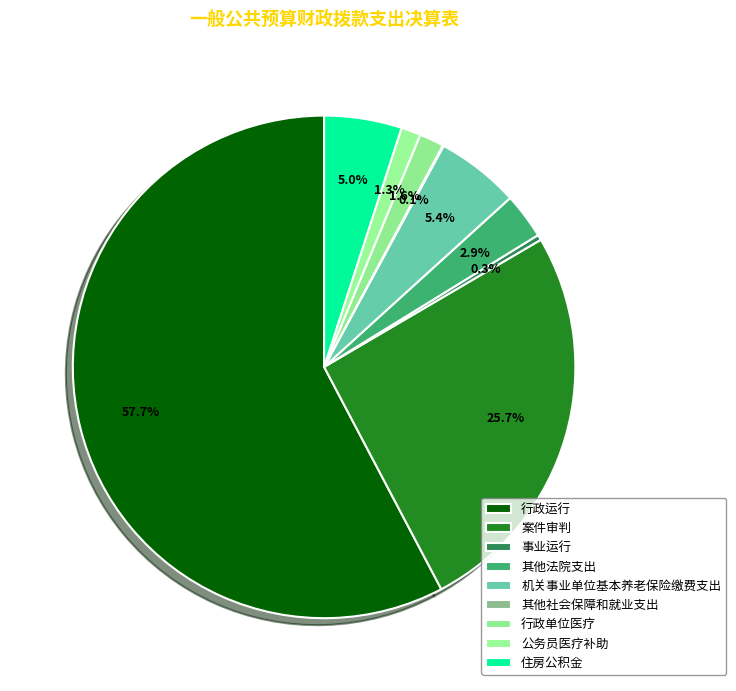

Between 住房公积金 and 行政单位医疗, which is larger?

住房公积金